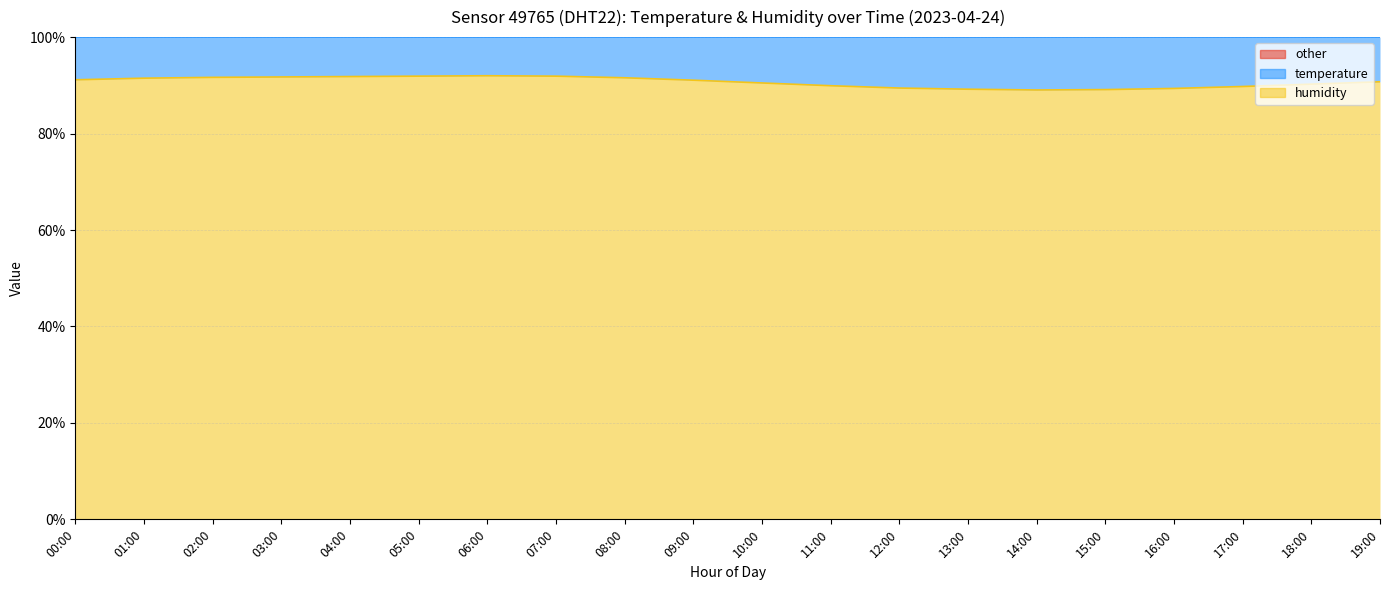

What is the label of the 14th point from the left?

13:00